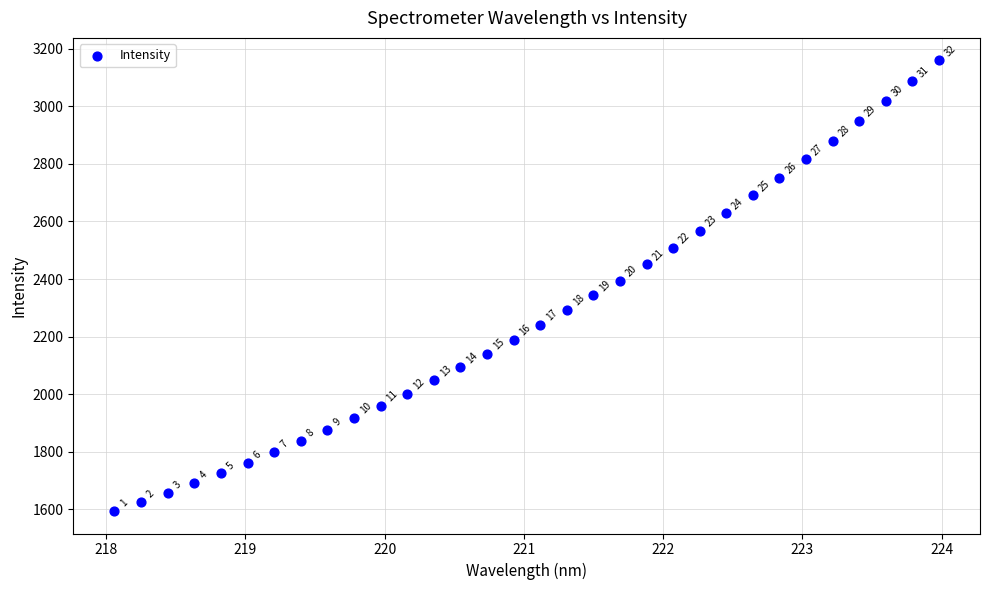

What Y value in the scatter plot is closest to 2377?

2394.8